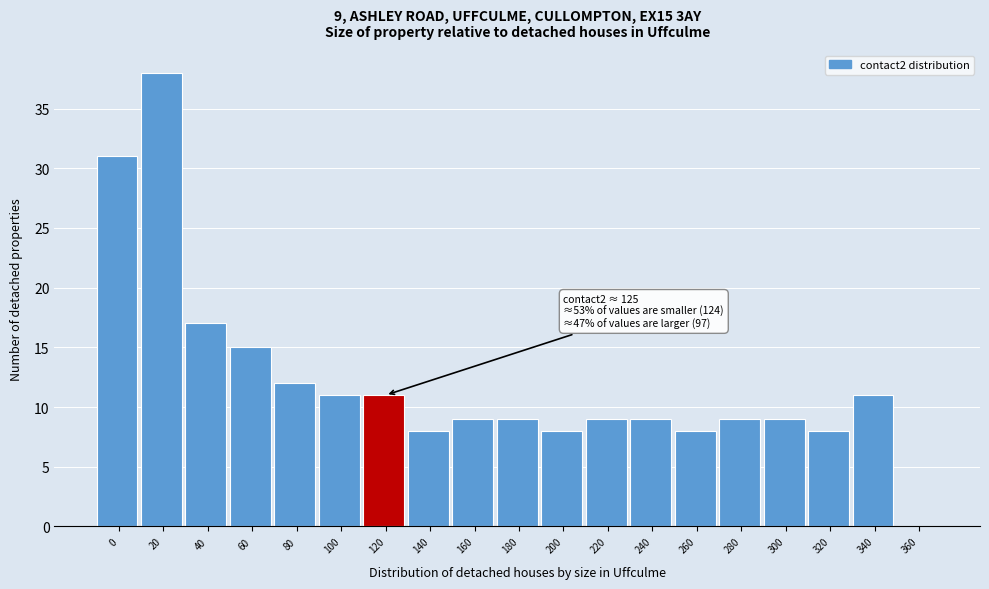

Reading left to right, list all the values displayed in this chart.

0=31	20=38	40=17	60=15	80=12	100=11	120=11	140=8	160=9	180=9	200=8	220=9	240=9	260=8	280=9	300=9	320=8	340=11	360=0